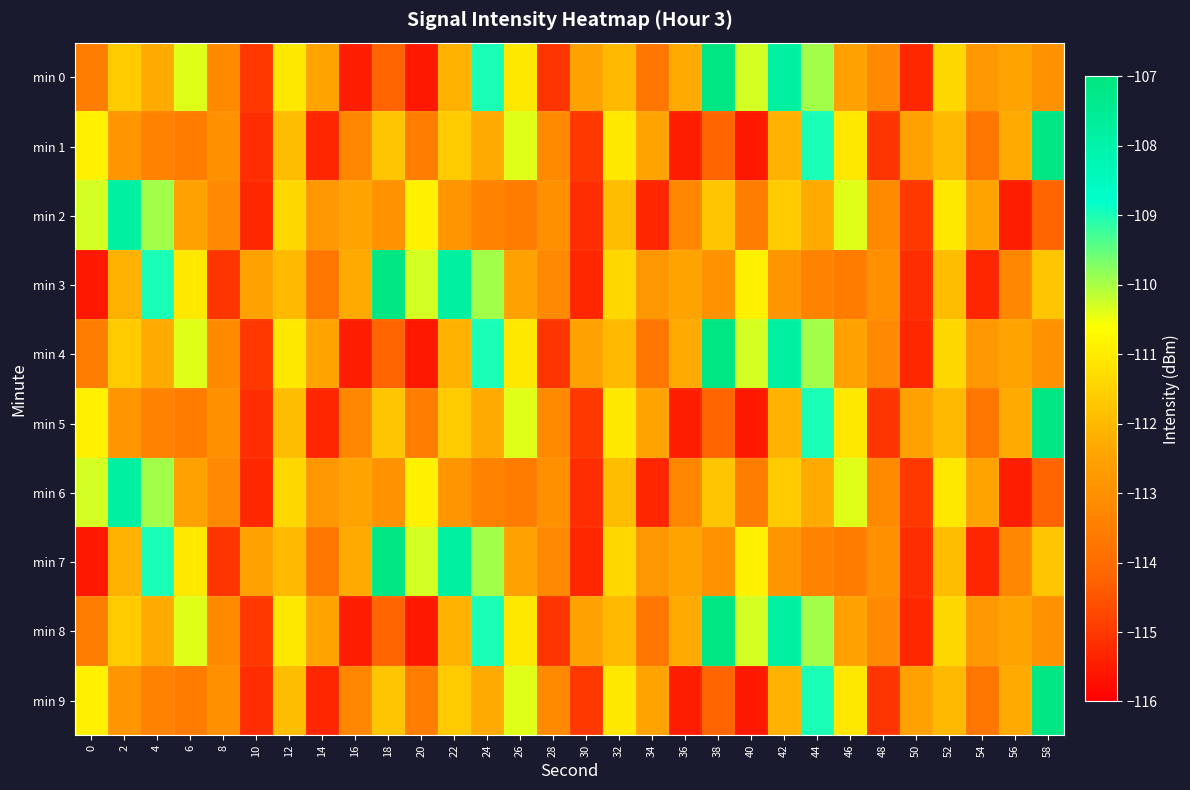

Reading left to right, what are all the values shown in this chart?

min 0: 0=-113.5	2=-111.6	4=-112.3	6=-110.4	8=-113.2	10=-115.0	12=-111.0	14=-112.5	16=-115.5	18=-114.2	20=-115.6	22=-112.2	24=-109.0	26=-111.1	28=-115.0	30=-112.5	32=-112.0	34=-113.7	36=-112.3	38=-107.1	40=-110.3	42=-107.8	44=-109.9	46=-112.5	48=-113.2	50=-115.3	52=-111.4	54=-112.8	56=-112.5	58=-112.9
min 1: 0=-110.9	2=-112.8	4=-113.4	6=-113.6	8=-113.0	10=-115.2	12=-111.9	14=-115.3	16=-113.2	18=-111.7	20=-113.5	22=-111.6	24=-112.3	26=-110.4	28=-113.2	30=-115.0	32=-111.0	34=-112.5	36=-115.5	38=-114.2	40=-115.6	42=-112.2	44=-109.0	46=-111.1	48=-115.0	50=-112.5	52=-112.0	54=-113.7	56=-112.3	58=-107.1
min 2: 0=-110.3	2=-107.8	4=-109.9	6=-112.5	8=-113.2	10=-115.3	12=-111.4	14=-112.8	16=-112.5	18=-112.9	20=-110.9	22=-112.8	24=-113.4	26=-113.6	28=-113.0	30=-115.2	32=-111.9	34=-115.3	36=-113.2	38=-111.7	40=-113.5	42=-111.6	44=-112.3	46=-110.4	48=-113.2	50=-115.0	52=-111.0	54=-112.5	56=-115.5	58=-114.2
min 3: 0=-115.6	2=-112.2	4=-109.0	6=-111.1	8=-115.0	10=-112.5	12=-112.0	14=-113.7	16=-112.3	18=-107.1	20=-110.3	22=-107.8	24=-109.9	26=-112.5	28=-113.2	30=-115.3	32=-111.4	34=-112.8	36=-112.5	38=-112.9	40=-110.9	42=-112.8	44=-113.4	46=-113.6	48=-113.0	50=-115.2	52=-111.9	54=-115.3	56=-113.2	58=-111.7
min 4: 0=-113.5	2=-111.6	4=-112.3	6=-110.4	8=-113.2	10=-115.0	12=-111.0	14=-112.5	16=-115.5	18=-114.2	20=-115.6	22=-112.2	24=-109.0	26=-111.1	28=-115.0	30=-112.5	32=-112.0	34=-113.7	36=-112.3	38=-107.1	40=-110.3	42=-107.8	44=-109.9	46=-112.5	48=-113.2	50=-115.3	52=-111.4	54=-112.8	56=-112.5	58=-112.9
min 5: 0=-110.9	2=-112.8	4=-113.4	6=-113.6	8=-113.0	10=-115.2	12=-111.9	14=-115.3	16=-113.2	18=-111.7	20=-113.5	22=-111.6	24=-112.3	26=-110.4	28=-113.2	30=-115.0	32=-111.0	34=-112.5	36=-115.5	38=-114.2	40=-115.6	42=-112.2	44=-109.0	46=-111.1	48=-115.0	50=-112.5	52=-112.0	54=-113.7	56=-112.3	58=-107.1
min 6: 0=-110.3	2=-107.8	4=-109.9	6=-112.5	8=-113.2	10=-115.3	12=-111.4	14=-112.8	16=-112.5	18=-112.9	20=-110.9	22=-112.8	24=-113.4	26=-113.6	28=-113.0	30=-115.2	32=-111.9	34=-115.3	36=-113.2	38=-111.7	40=-113.5	42=-111.6	44=-112.3	46=-110.4	48=-113.2	50=-115.0	52=-111.0	54=-112.5	56=-115.5	58=-114.2
min 7: 0=-115.6	2=-112.2	4=-109.0	6=-111.1	8=-115.0	10=-112.5	12=-112.0	14=-113.7	16=-112.3	18=-107.1	20=-110.3	22=-107.8	24=-109.9	26=-112.5	28=-113.2	30=-115.3	32=-111.4	34=-112.8	36=-112.5	38=-112.9	40=-110.9	42=-112.8	44=-113.4	46=-113.6	48=-113.0	50=-115.2	52=-111.9	54=-115.3	56=-113.2	58=-111.7
min 8: 0=-113.5	2=-111.6	4=-112.3	6=-110.4	8=-113.2	10=-115.0	12=-111.0	14=-112.5	16=-115.5	18=-114.2	20=-115.6	22=-112.2	24=-109.0	26=-111.1	28=-115.0	30=-112.5	32=-112.0	34=-113.7	36=-112.3	38=-107.1	40=-110.3	42=-107.8	44=-109.9	46=-112.5	48=-113.2	50=-115.3	52=-111.4	54=-112.8	56=-112.5	58=-112.9
min 9: 0=-110.9	2=-112.8	4=-113.4	6=-113.6	8=-113.0	10=-115.2	12=-111.9	14=-115.3	16=-113.2	18=-111.7	20=-113.5	22=-111.6	24=-112.3	26=-110.4	28=-113.2	30=-115.0	32=-111.0	34=-112.5	36=-115.5	38=-114.2	40=-115.6	42=-112.2	44=-109.0	46=-111.1	48=-115.0	50=-112.5	52=-112.0	54=-113.7	56=-112.3	58=-107.1